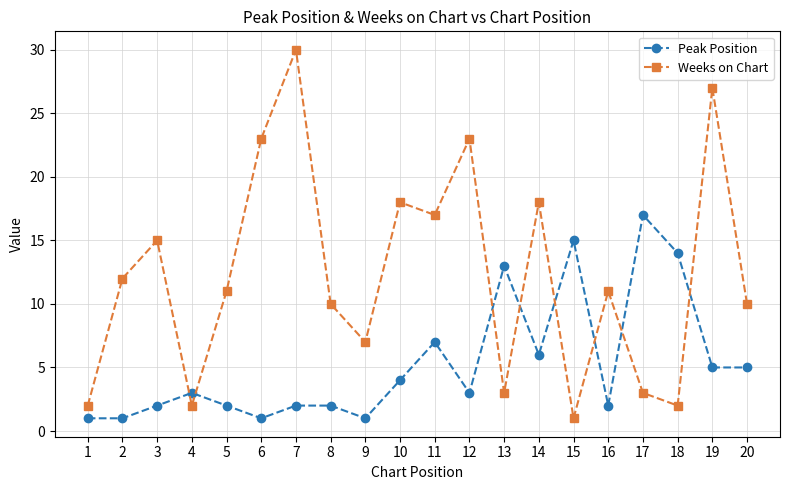

What is the greatest value displayed?

30